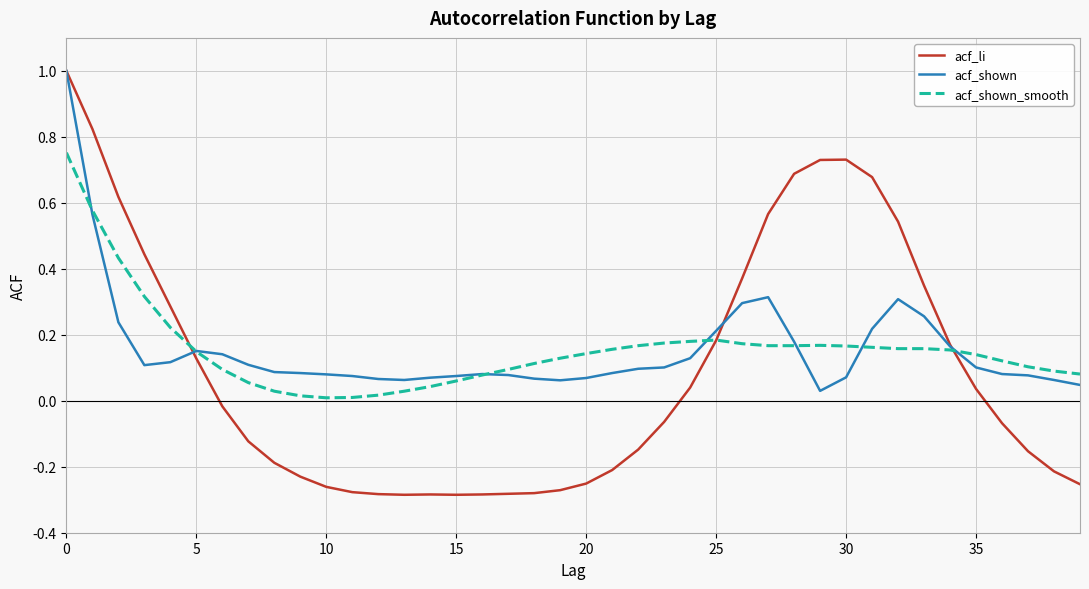

What are all the series names shown in the legend?

acf_li, acf_shown, acf_shown_smooth